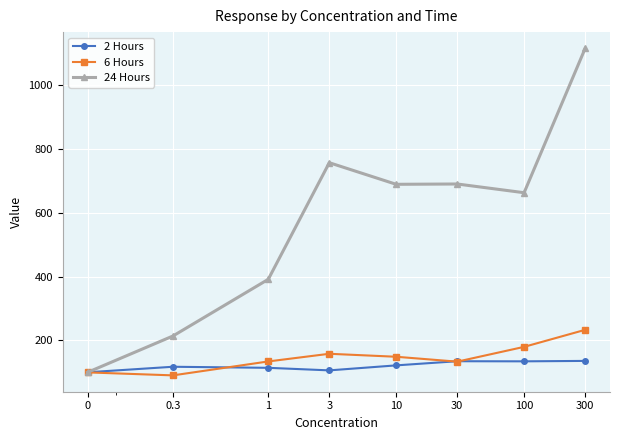

Which series has the widest spread of values?

24 Hours